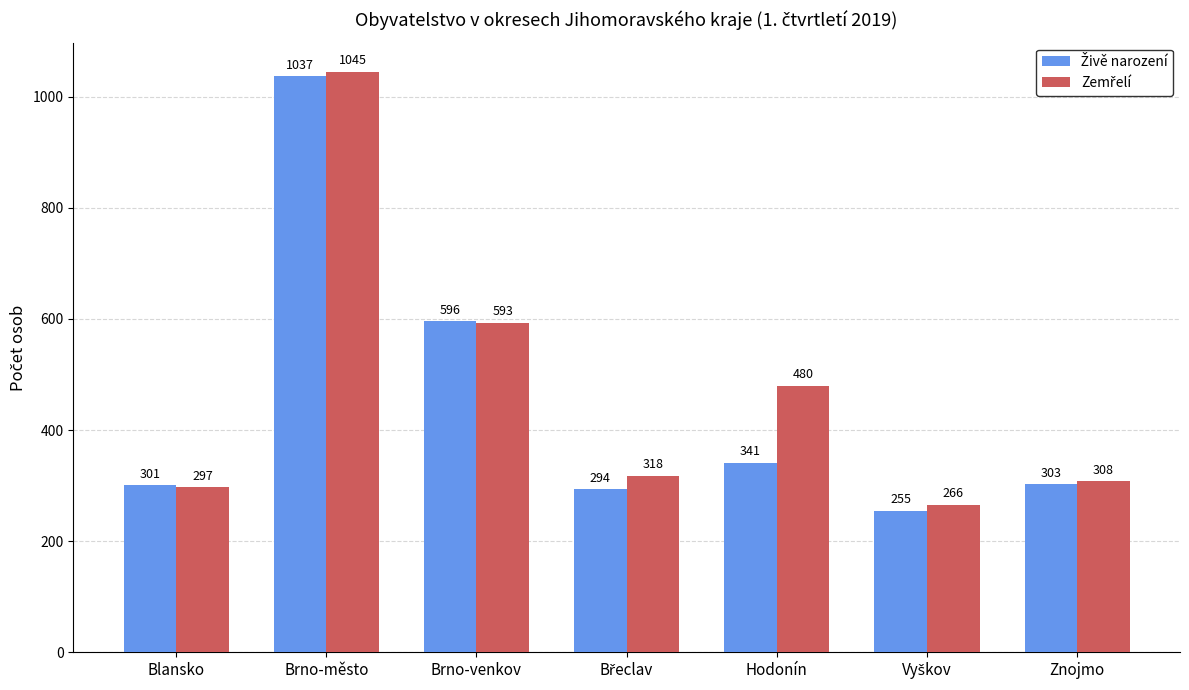

What is the greatest value displayed?

1045